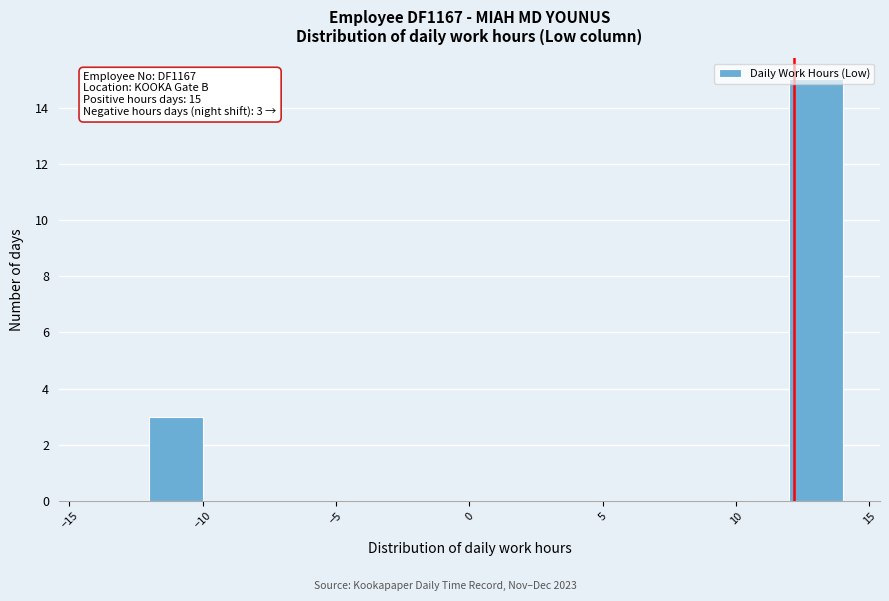

Over which range of the x-axis is the bar tallest?

12 to 14